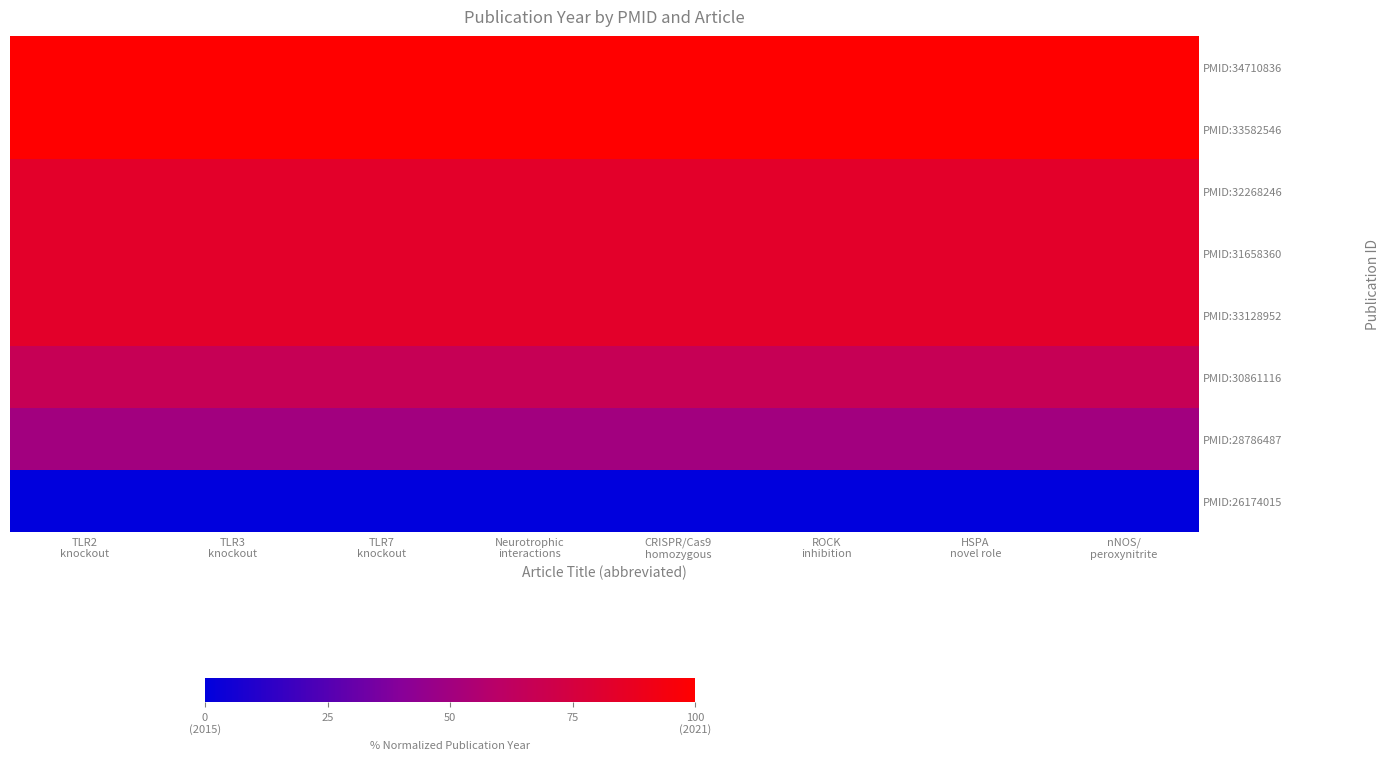

At which category is the sum across all series the highest?

TLR2
knockout